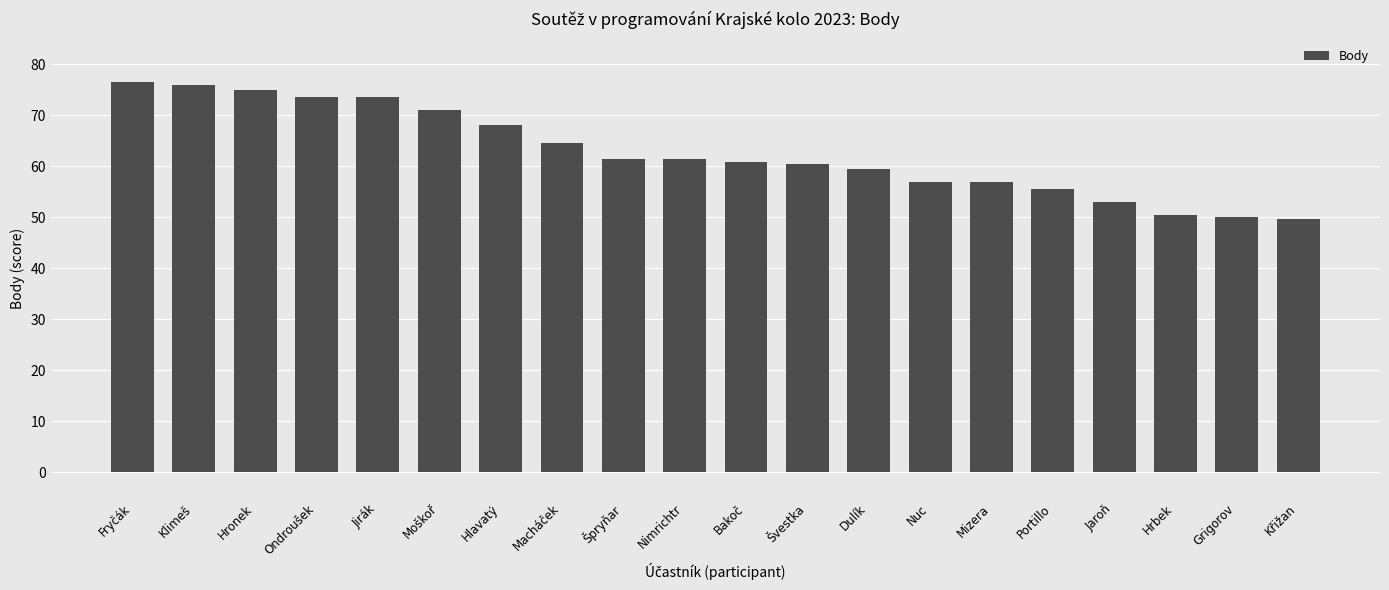

Approximately how many times larger is the value at Jirák compared to Špryňar?

1.2